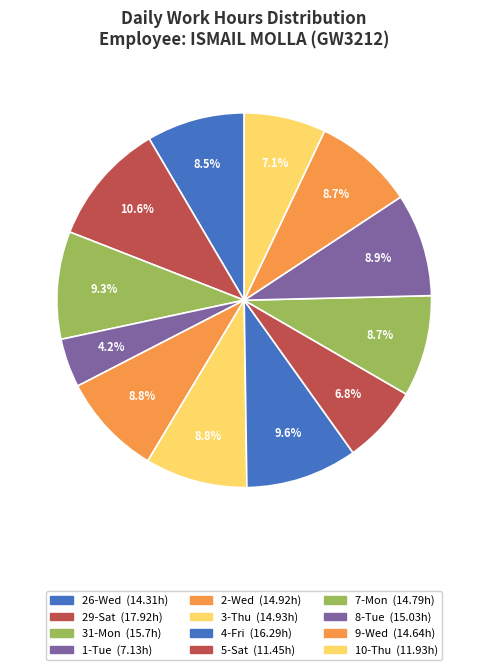

To the nearest percent, what is the difference between the 10-Thu and 9-Wed slice percentages?

2%